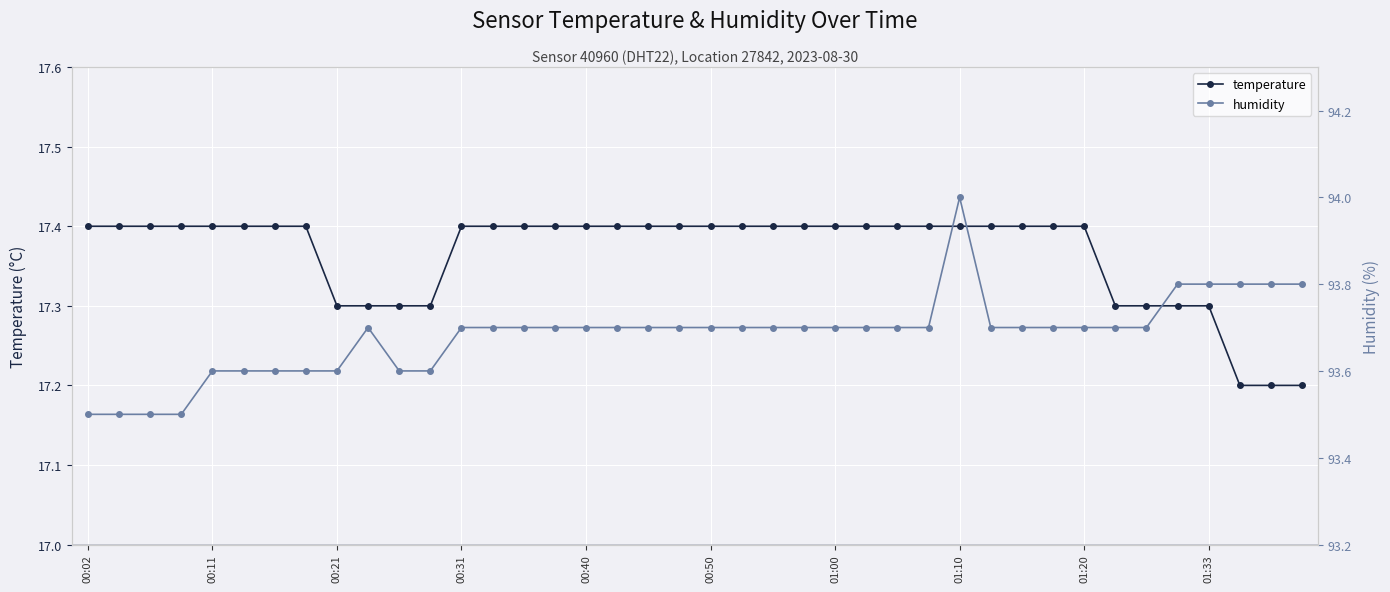

What are all the series names shown in the legend?

temperature, humidity